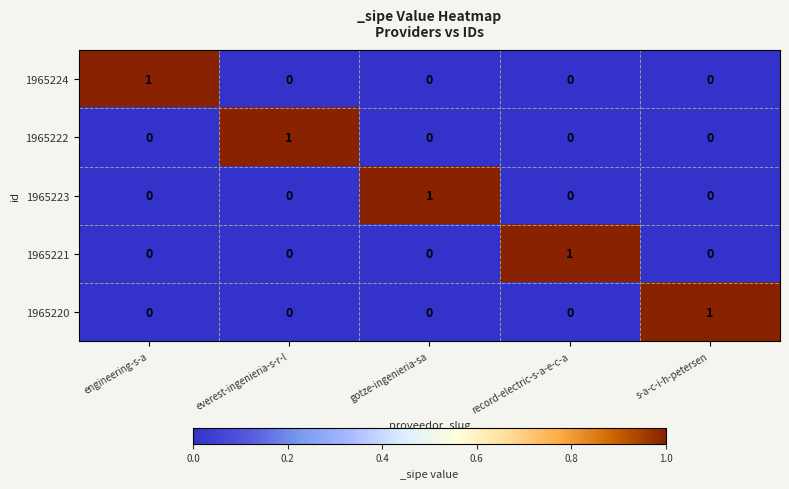

How many 1965224 values are between 0 and 1?

5